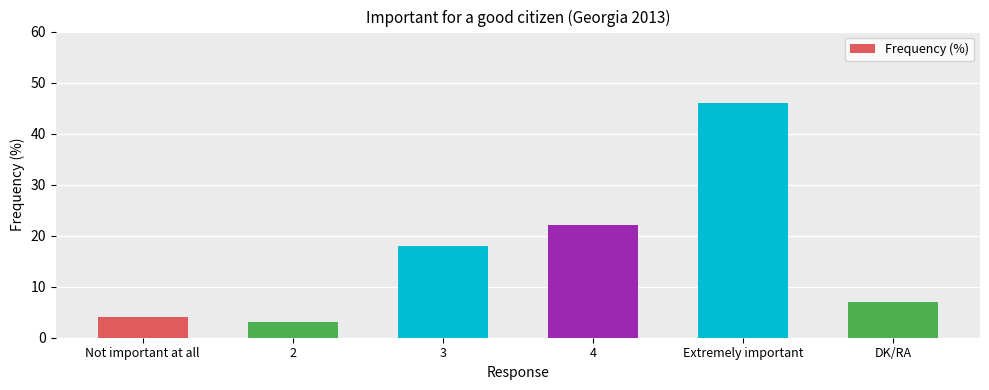

Is it true that the value at 2 is 3?

True